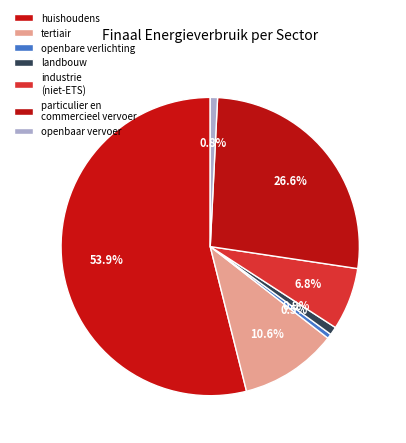

Count the number of slices in the pie.

7